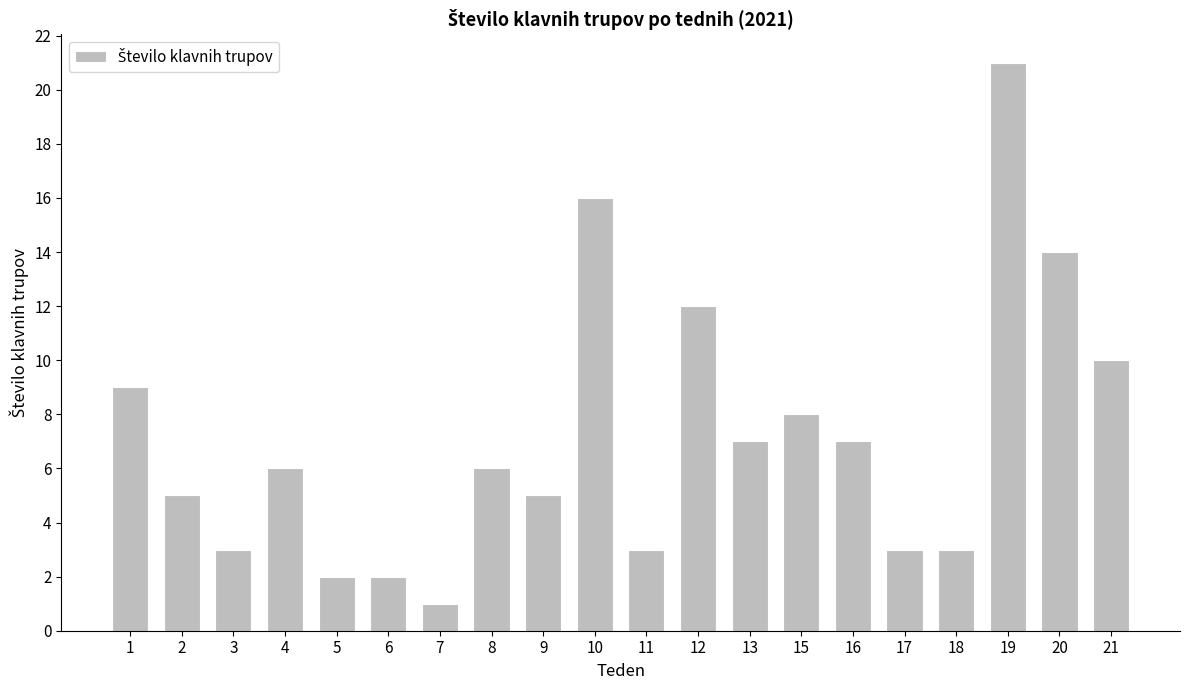

Approximately how many times larger is the value at 16 compared to 17?

2.3